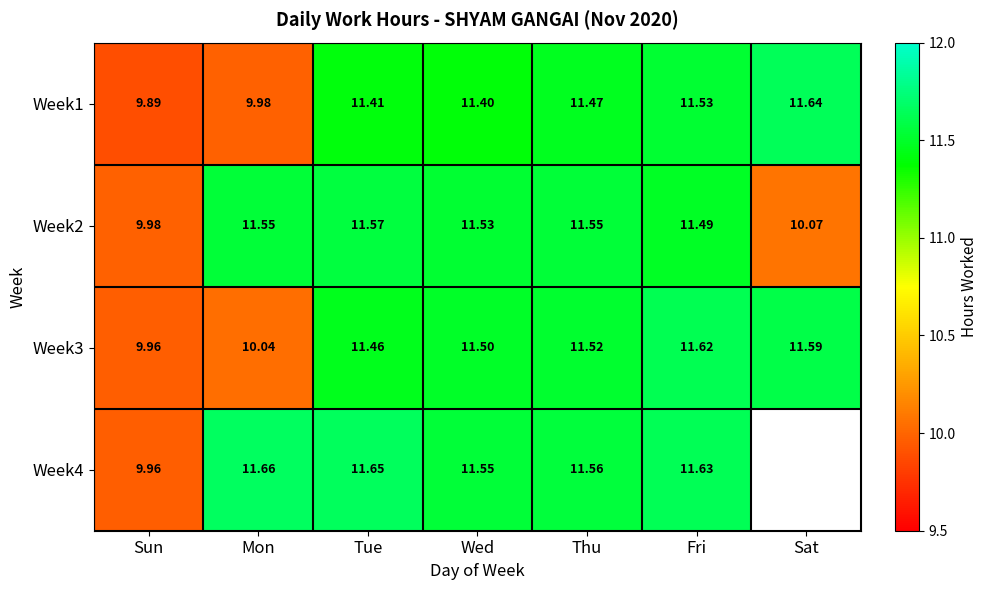

What is the difference between the highest and lowest values at Sun?

0.1